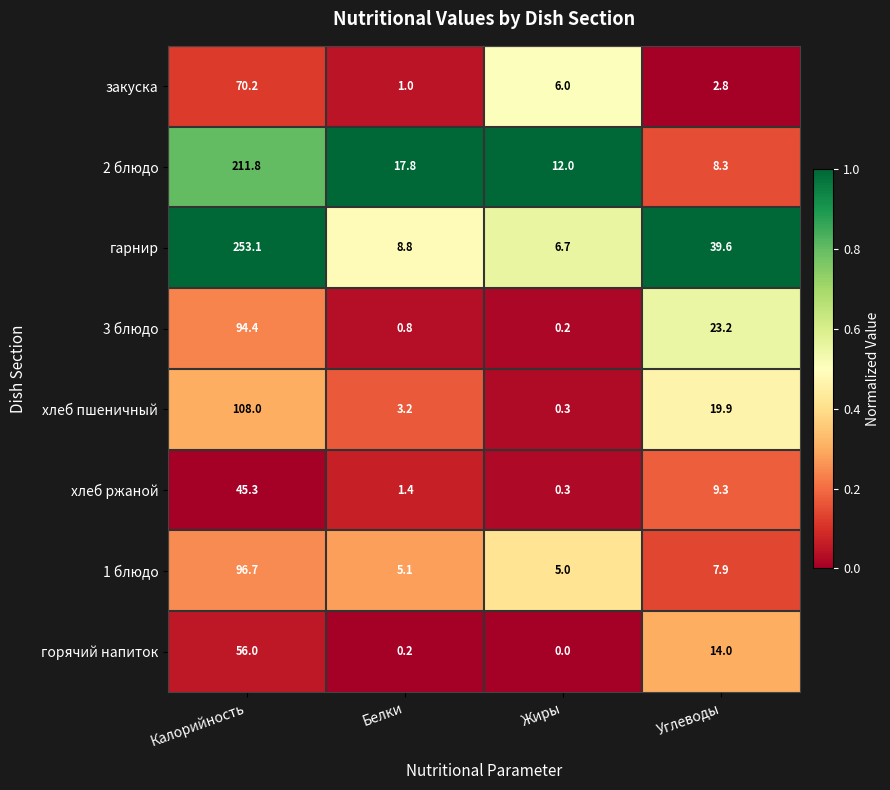

What is the total value across all series at Белки?

38.3